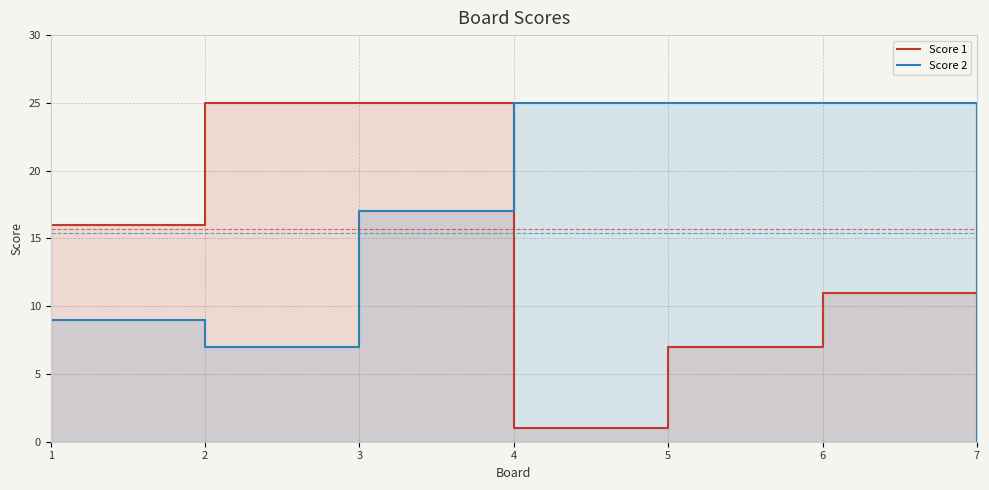

The Score 1 series shows 16 at 1. True or false?

True